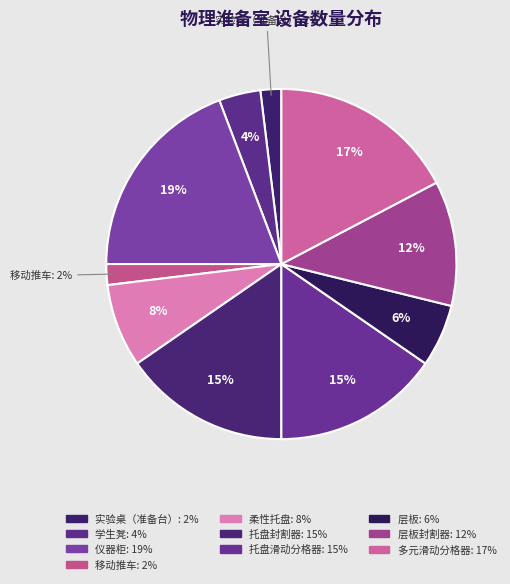

How many slices are in this pie chart?

10